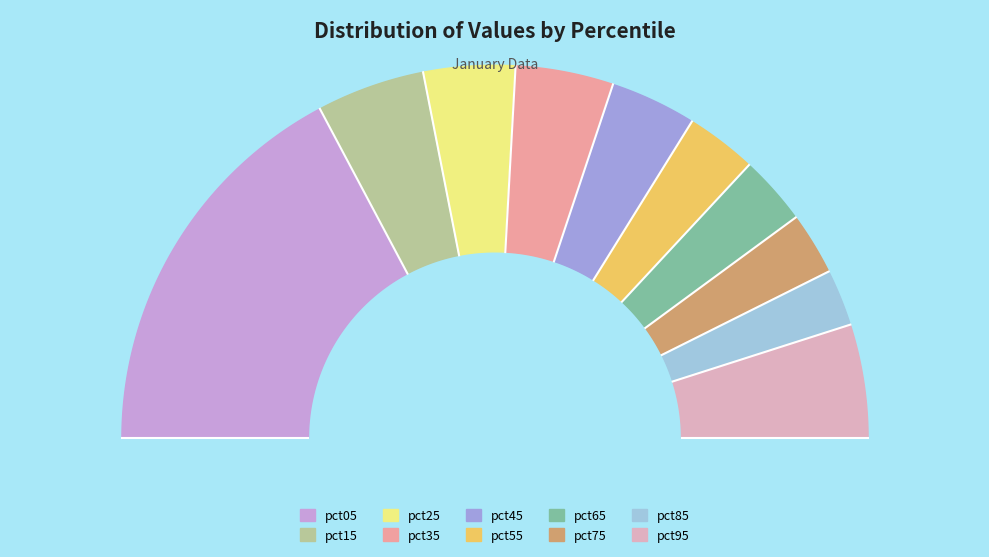

What is the largest slice in the pie chart?

pct05